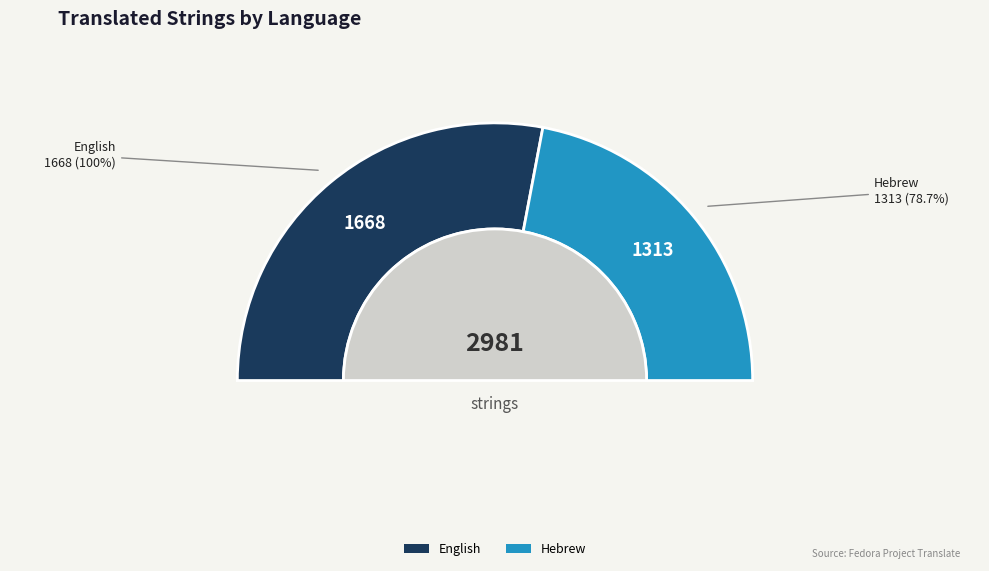

Does English represent more than half of the total?

Yes